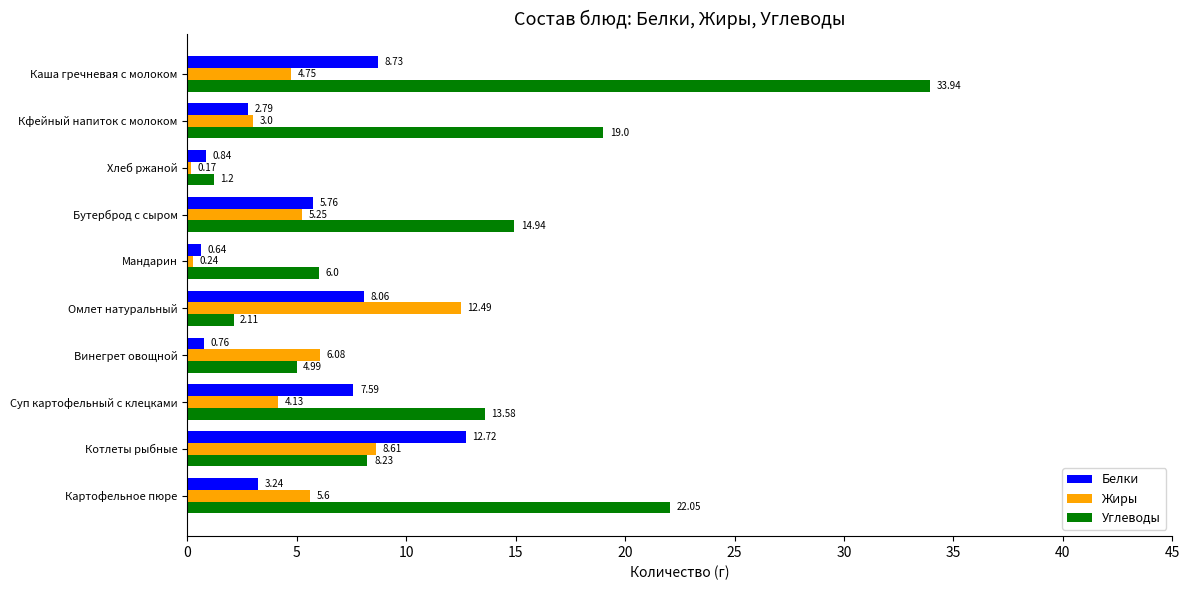

List the labels in order of Углеводы value, smallest first.

Хлеб ржаной, Омлет натуральный, Винегрет овощной, Мандарин, Котлеты рыбные, Суп картофельный с клецками, Бутерброд с сыром, Кфейный напиток с молоком, Картофельное пюре, Каша гречневая с молоком